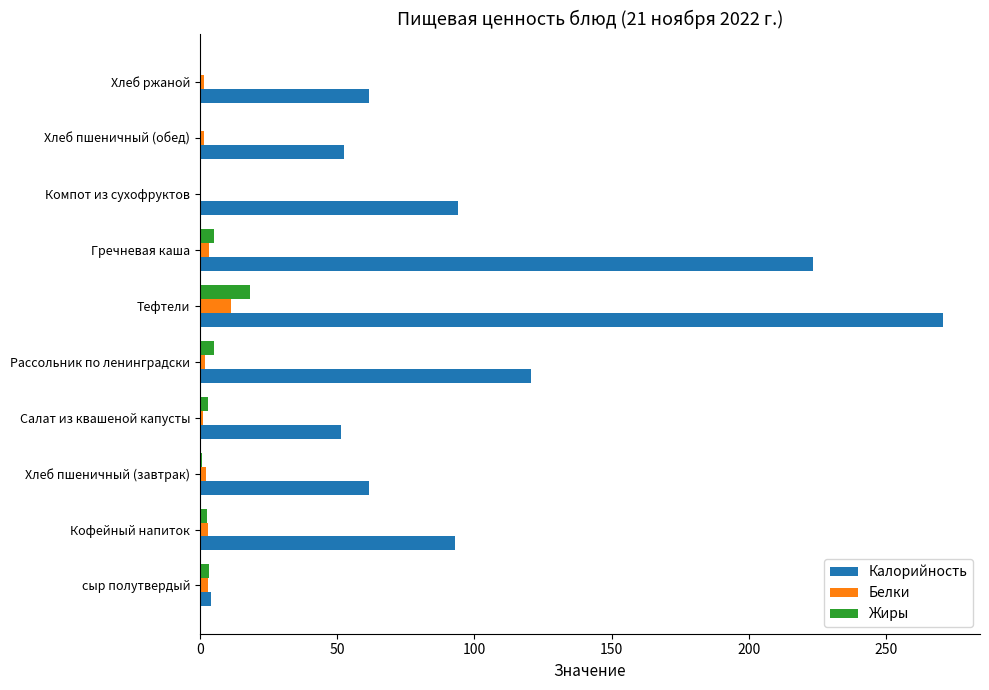

At which label is Калорийность closest to 137?

Рассольник по ленинградски